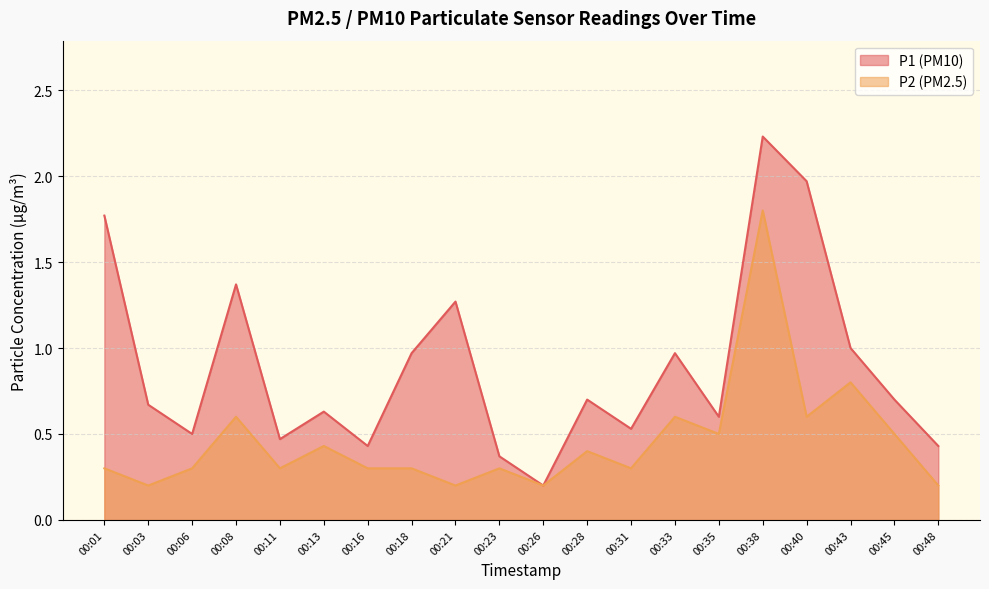

Rank the series at 00:16 from highest to lowest value.

P1, P2